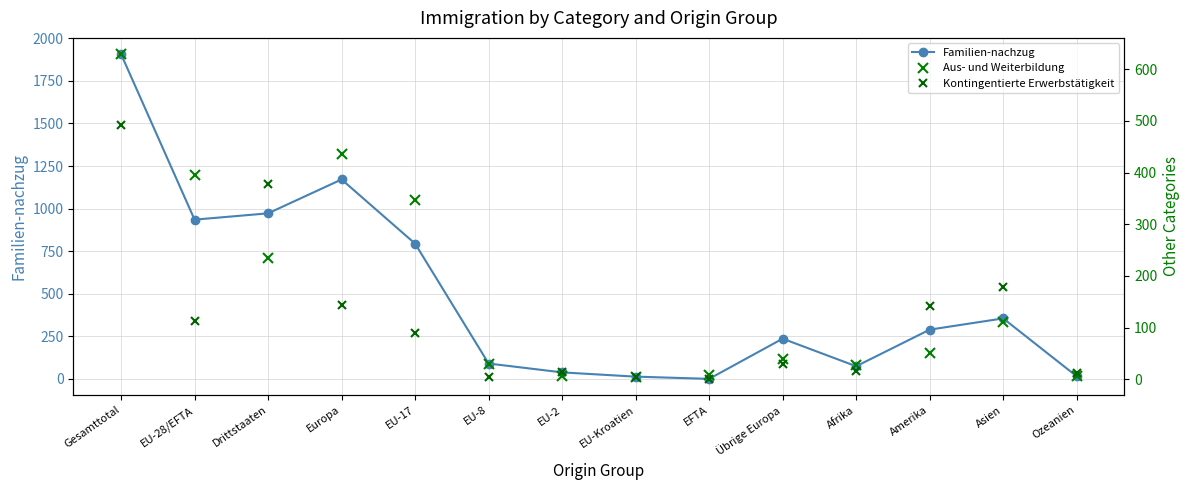

What is the difference between the highest and lowest values at Gesamttotal?

1416